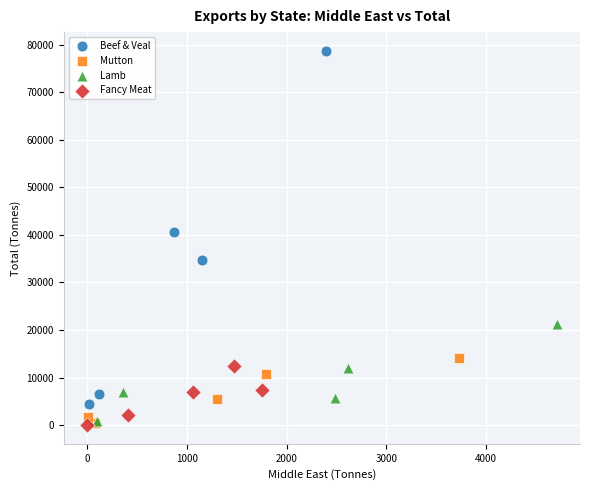

What are all the series names shown in the legend?

Beef & Veal, Mutton, Lamb, Fancy Meat